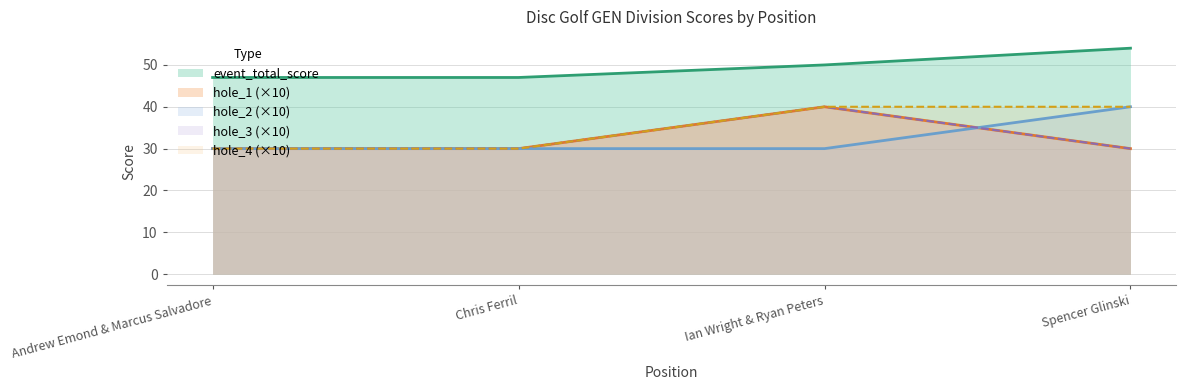

Reading left to right, list all the values displayed in this chart.

event_total_score: 47	47	50	54
hole_1: 30	30	40	30
hole_2: 30	30	30	40
hole_3: 30	30	40	30
hole_4: 30	30	40	40